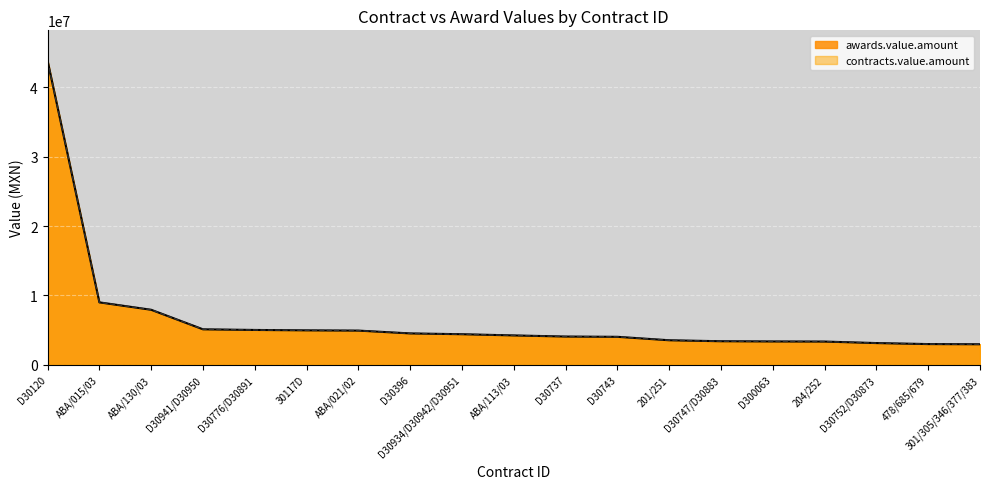

Is it true that contracts.value.amount equals 7733678.8 at D30941/D30950?

False